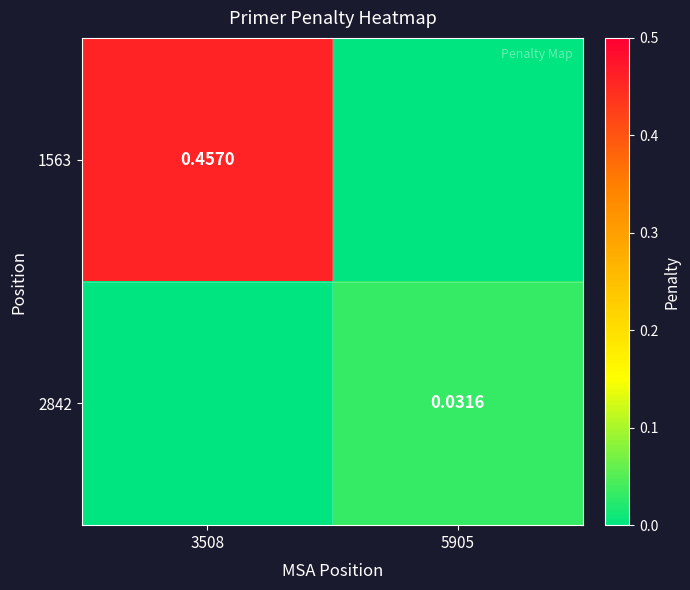

What is the difference between the highest and lowest values at 3508?

0.5